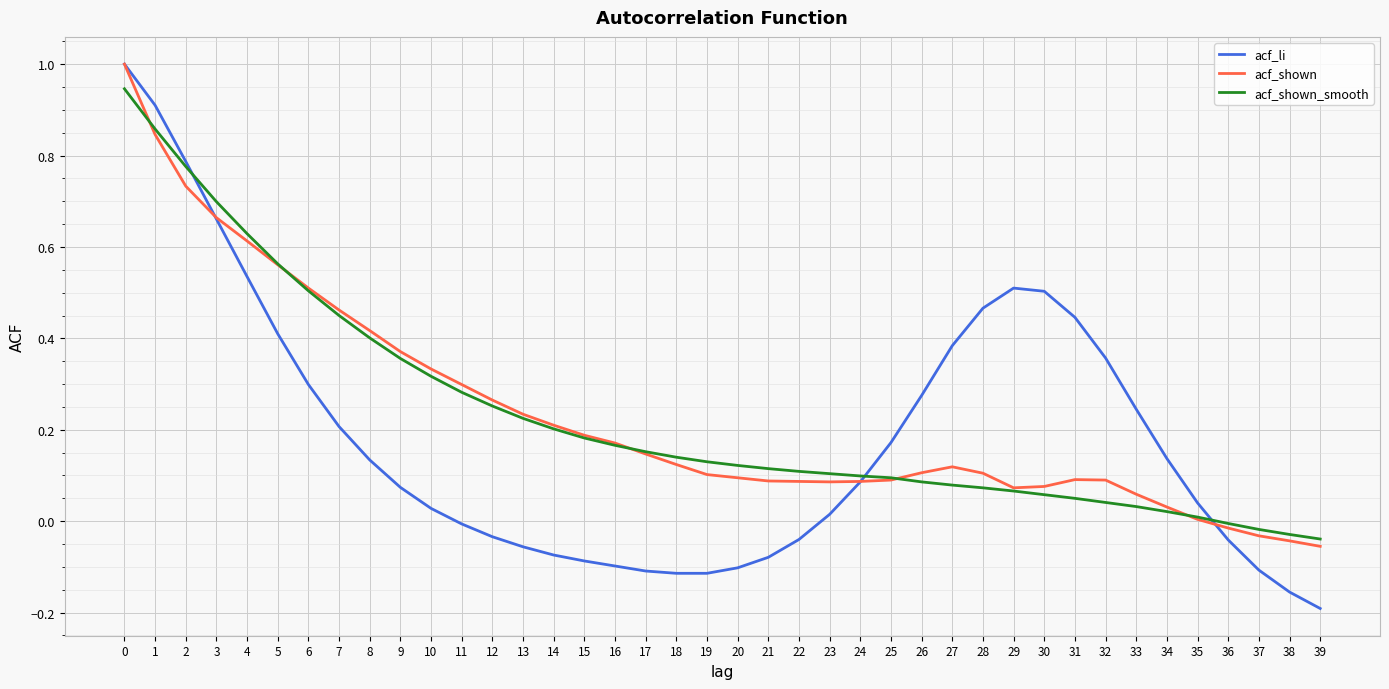

Which series has the largest range (max minus min)?

acf_li